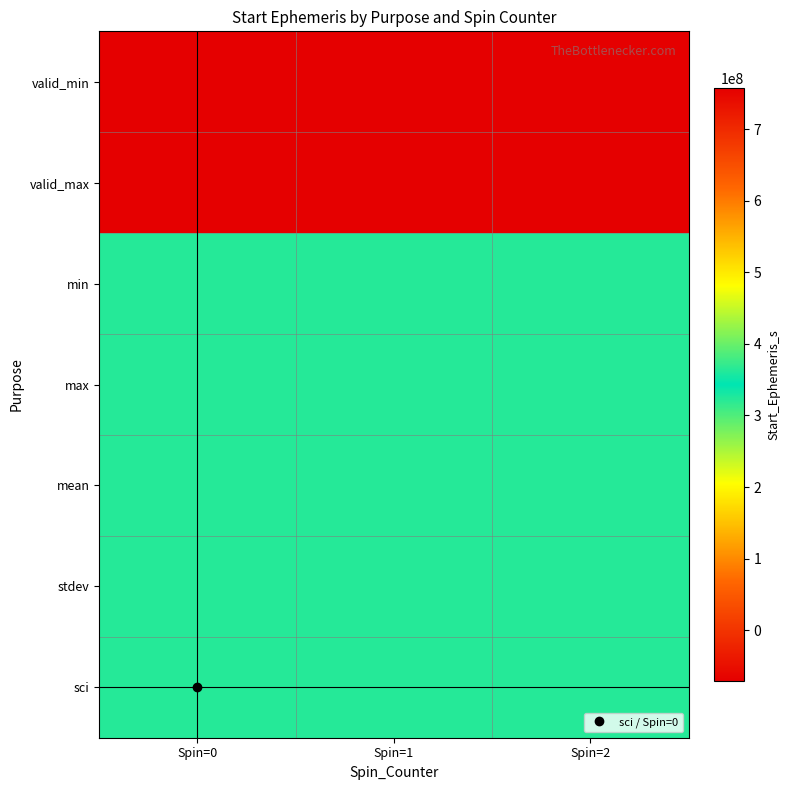

Reading left to right, what are all the values shown in this chart?

valid_min: Spin=0=-71063936.0	Spin=1=-71063936.0	Spin=2=-71063936.0
valid_max: Spin=0=757339265.0	Spin=1=757339265.0	Spin=2=757339265.0
min: Spin=0=322656971.8	Spin=1=322656971.8	Spin=2=322656971.8
max: Spin=0=322660865.2	Spin=1=322660865.2	Spin=2=322660871.9
mean: Spin=0=322658953.7	Spin=1=322658953.7	Spin=2=322658953.7
stdev: Spin=0=322658953.7	Spin=1=322658953.7	Spin=2=322658953.7
sci: Spin=0=322657133.7	Spin=1=322660865.2	Spin=2=322660871.9